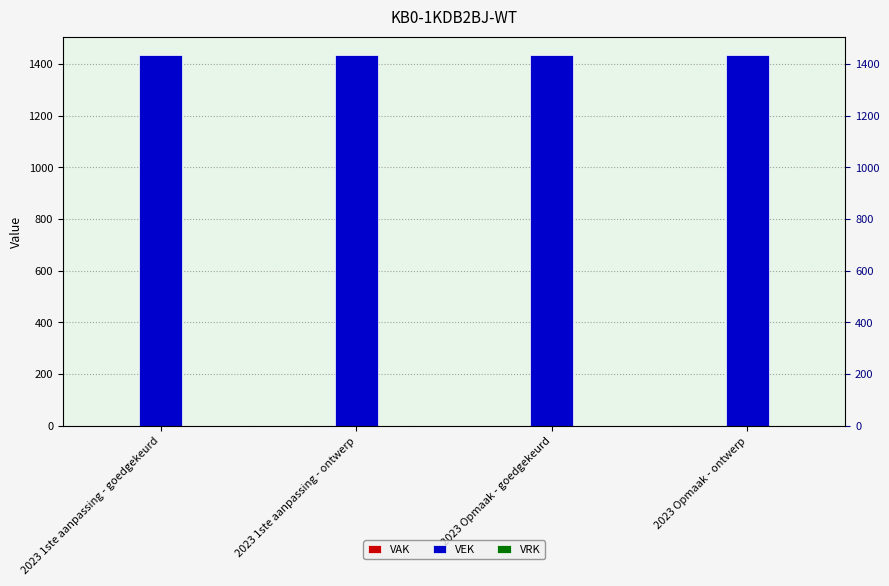

At which category is the sum across all series the highest?

2023 1ste aanpassing - goedgekeurd